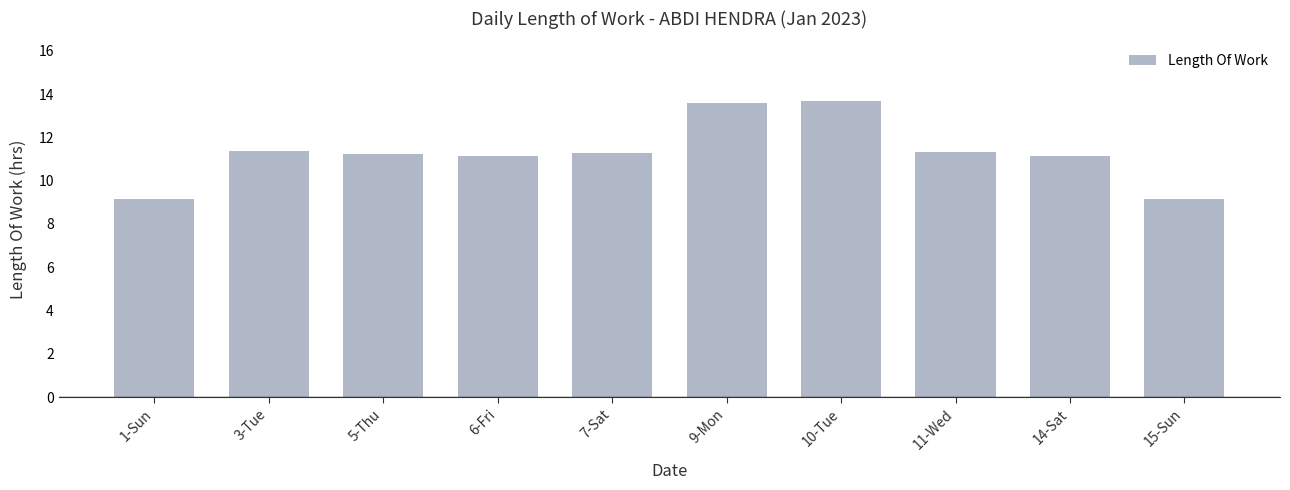

What is the change in value from 5-Thu to 10-Tue?

+2.5